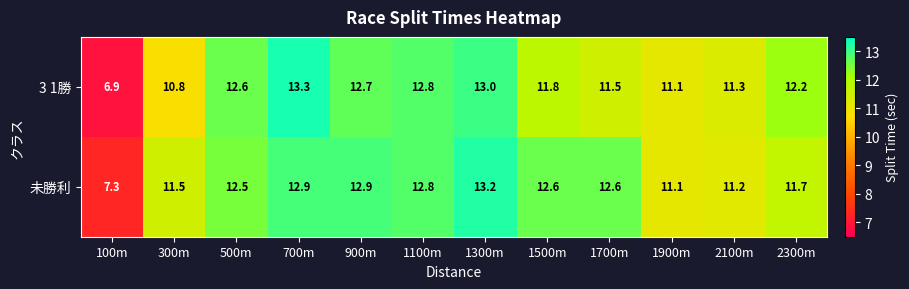

How many data points does each series have?

12